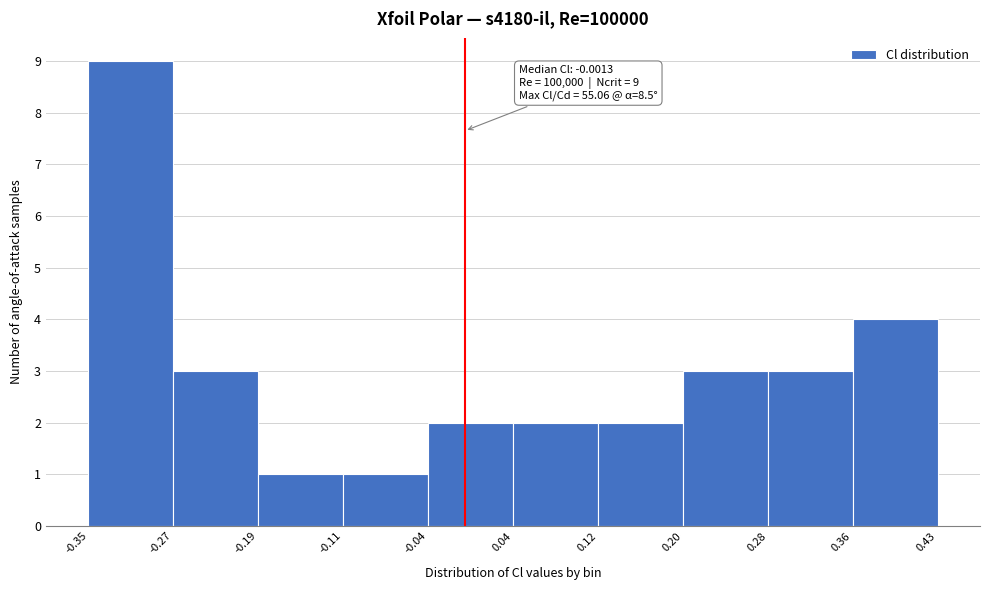

Over which range of the x-axis is the bar tallest?

-0.35 to -0.27